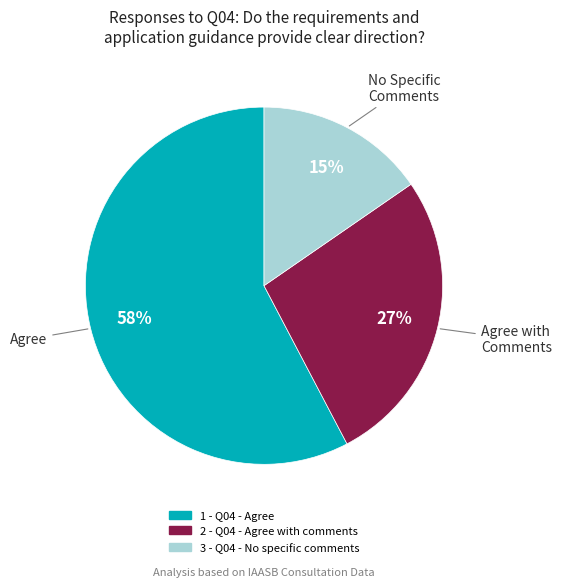

The 3 - Q04 - No specific comments slice represents 15% of the pie. True or false?

True